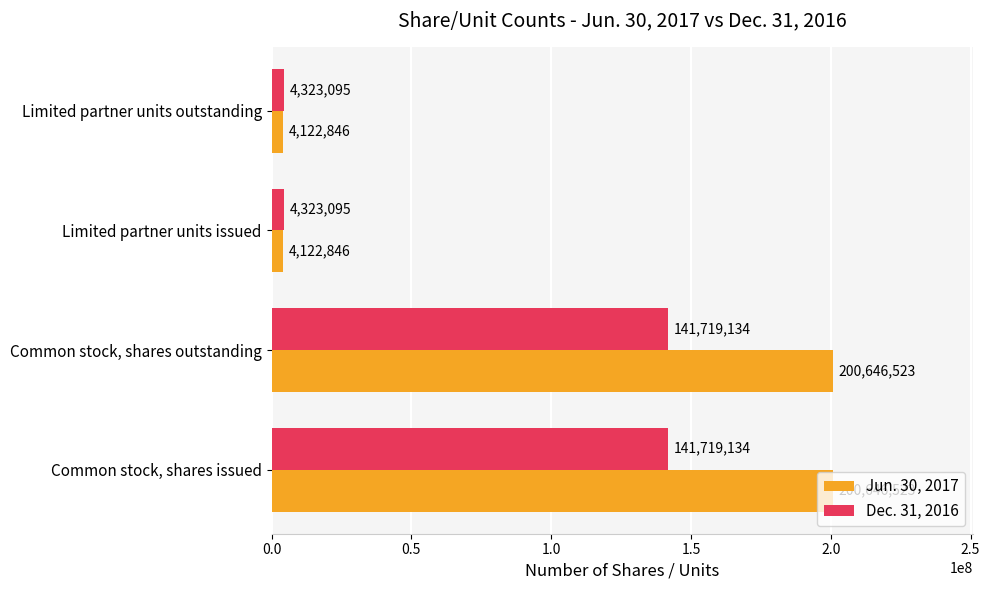

What is the difference between the highest and lowest values at Common stock, shares issued?

58927389